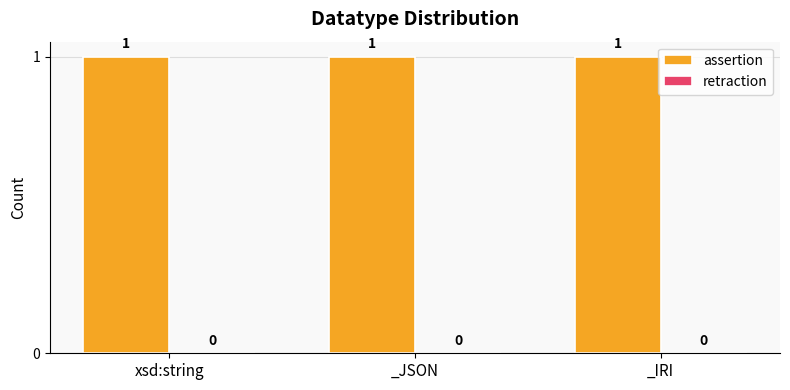

How many bars are there in each group?

2